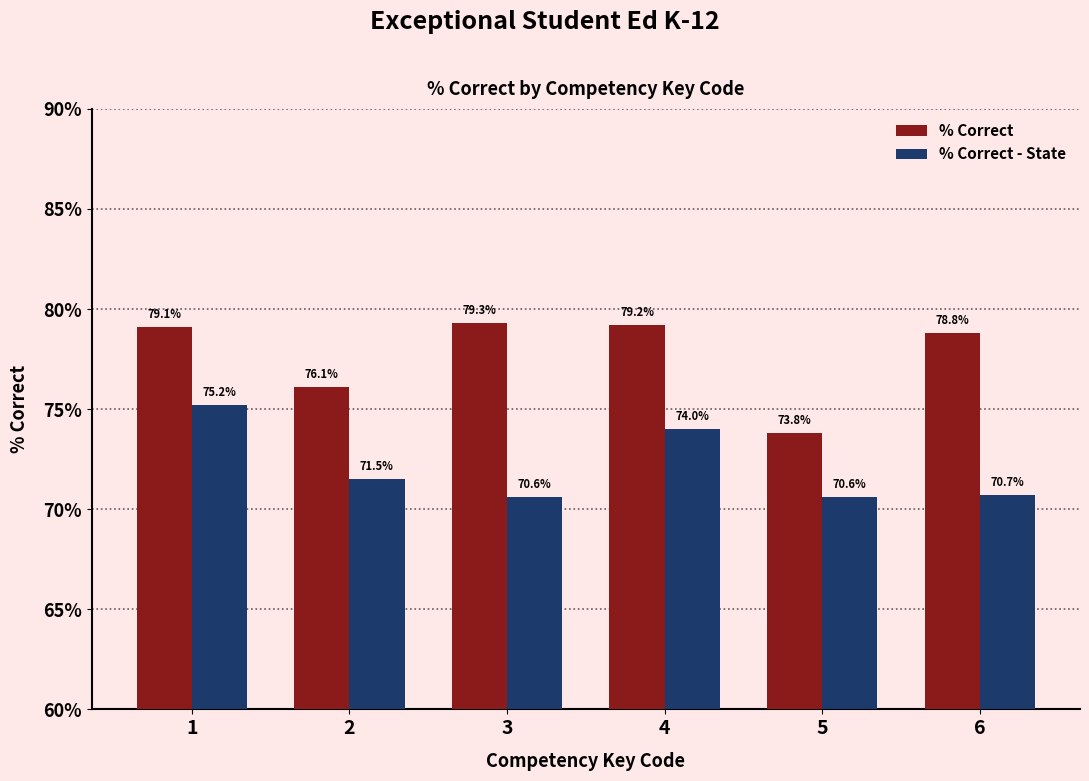

What is the difference between the % Correct - State values at 1 and 6?

4.5